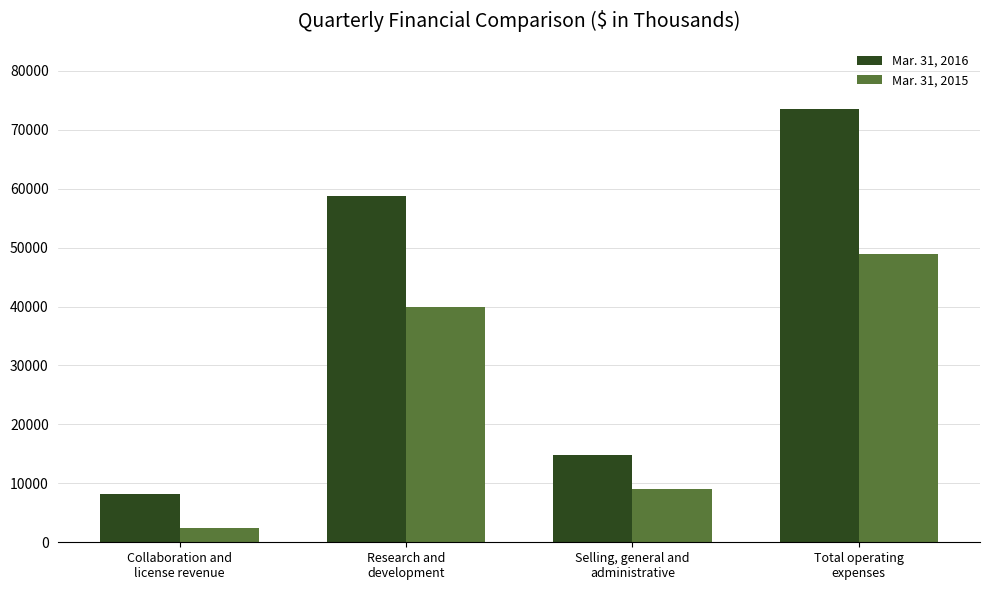

Reading left to right, extract all data points from this chart.

Mar. 31, 2016: Collaboration and
license revenue=8258	Research and
development=58813	Selling, general and
administrative=14751	Total operating
expenses=73564
Mar. 31, 2015: Collaboration and
license revenue=2359	Research and
development=39858	Selling, general and
administrative=9005	Total operating
expenses=48863